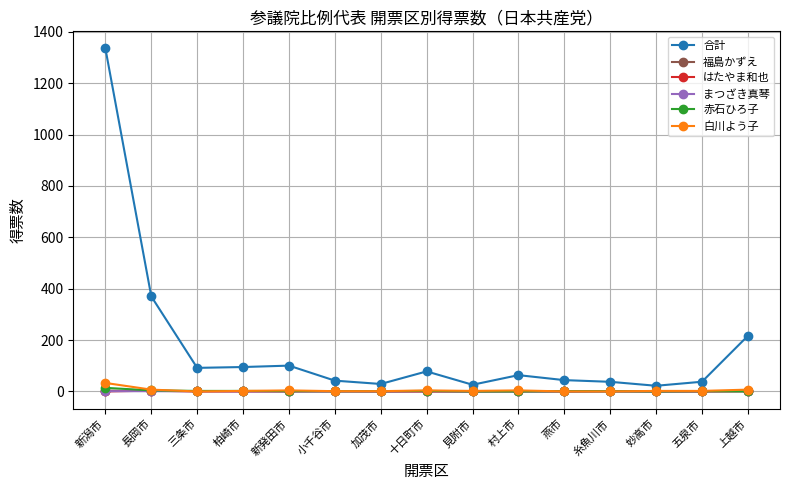

Does the chart have visible grid lines?

Yes